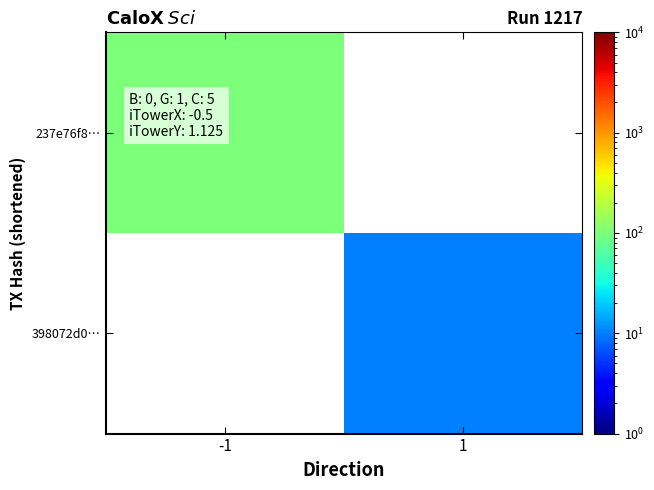

List the series in order of their peak value, lowest first.

237e76f8…, 398072d0…